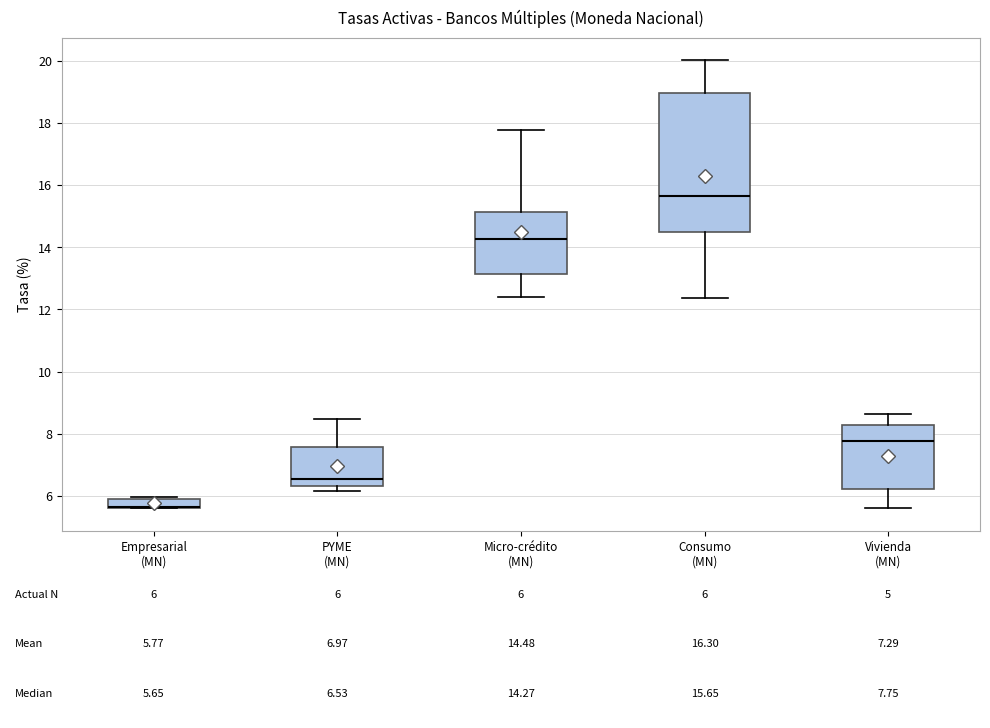

Comparing the boxes themselves (not the whiskers), which one is the tallest?

Consumo (MN)